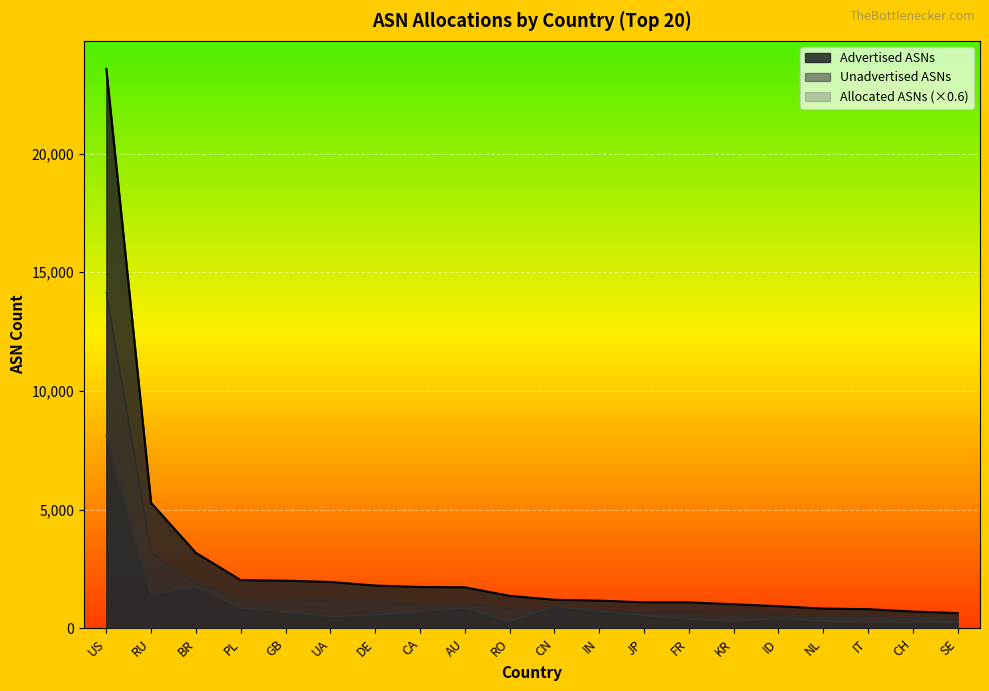

At which label does Unadvertised ASNs reach its peak?

US